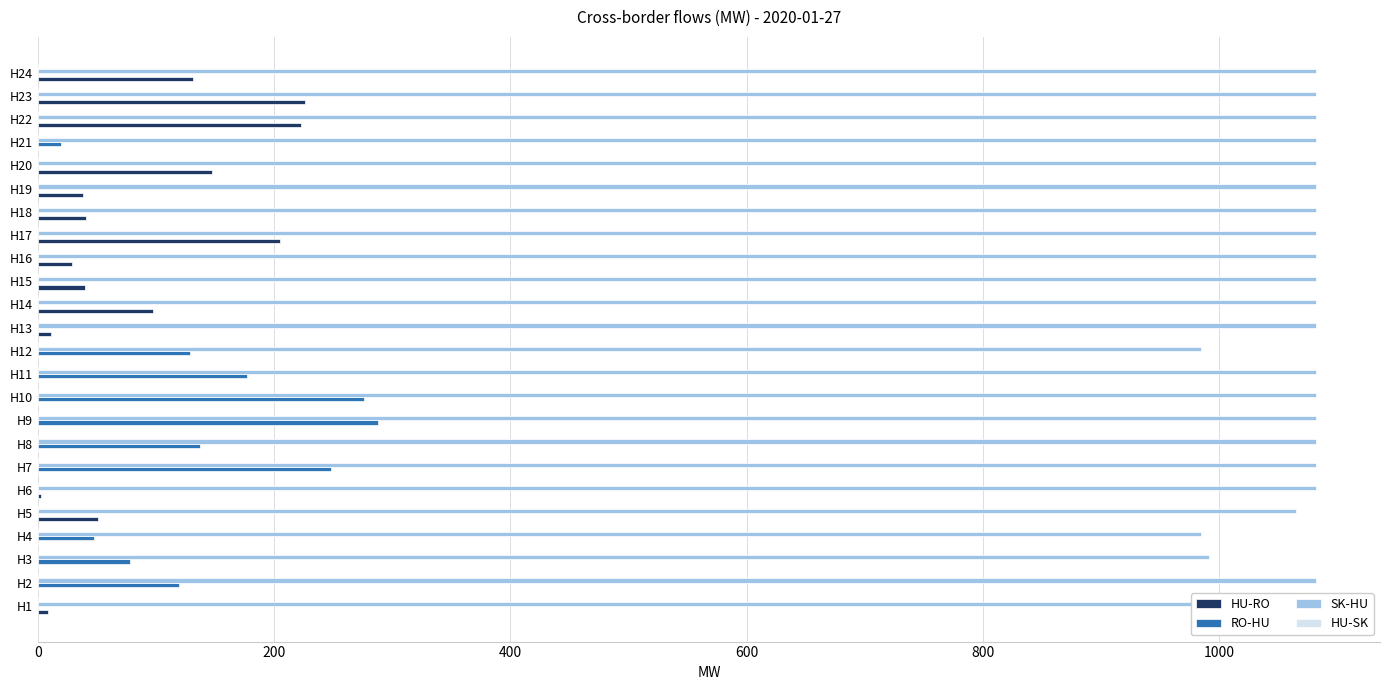

Which series has the largest total across all categories?

SK-HU